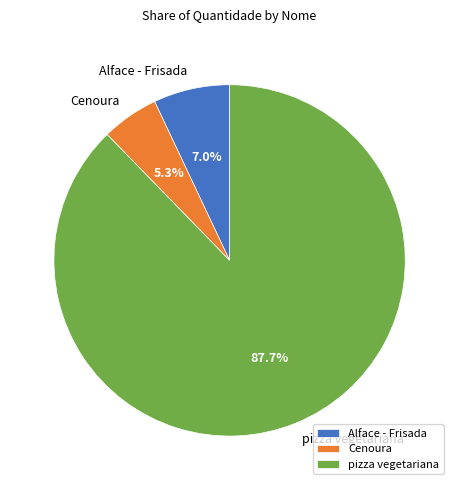

Do Alface - Frisada and Cenoura together represent more than half of the pie?

No